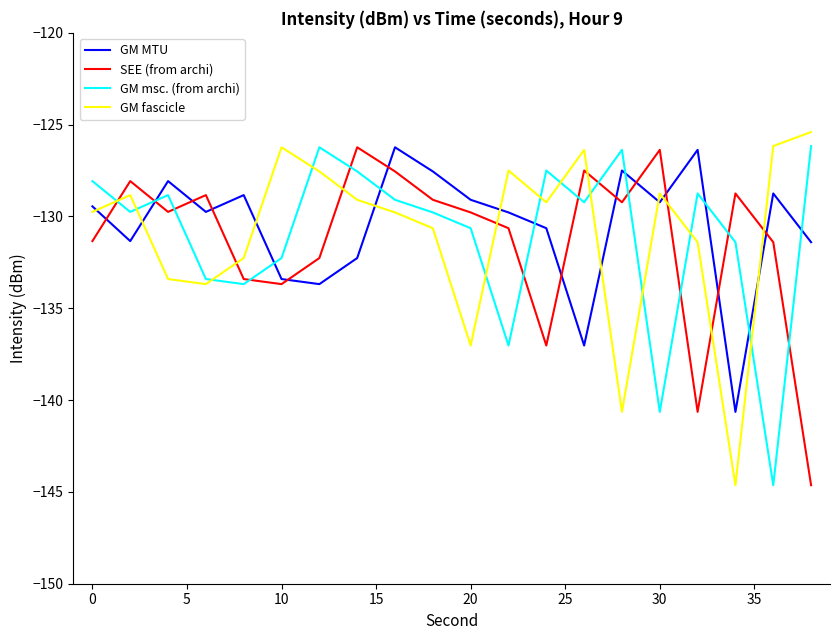

What is the sum of all SEE (from archi) values?

-2626.2